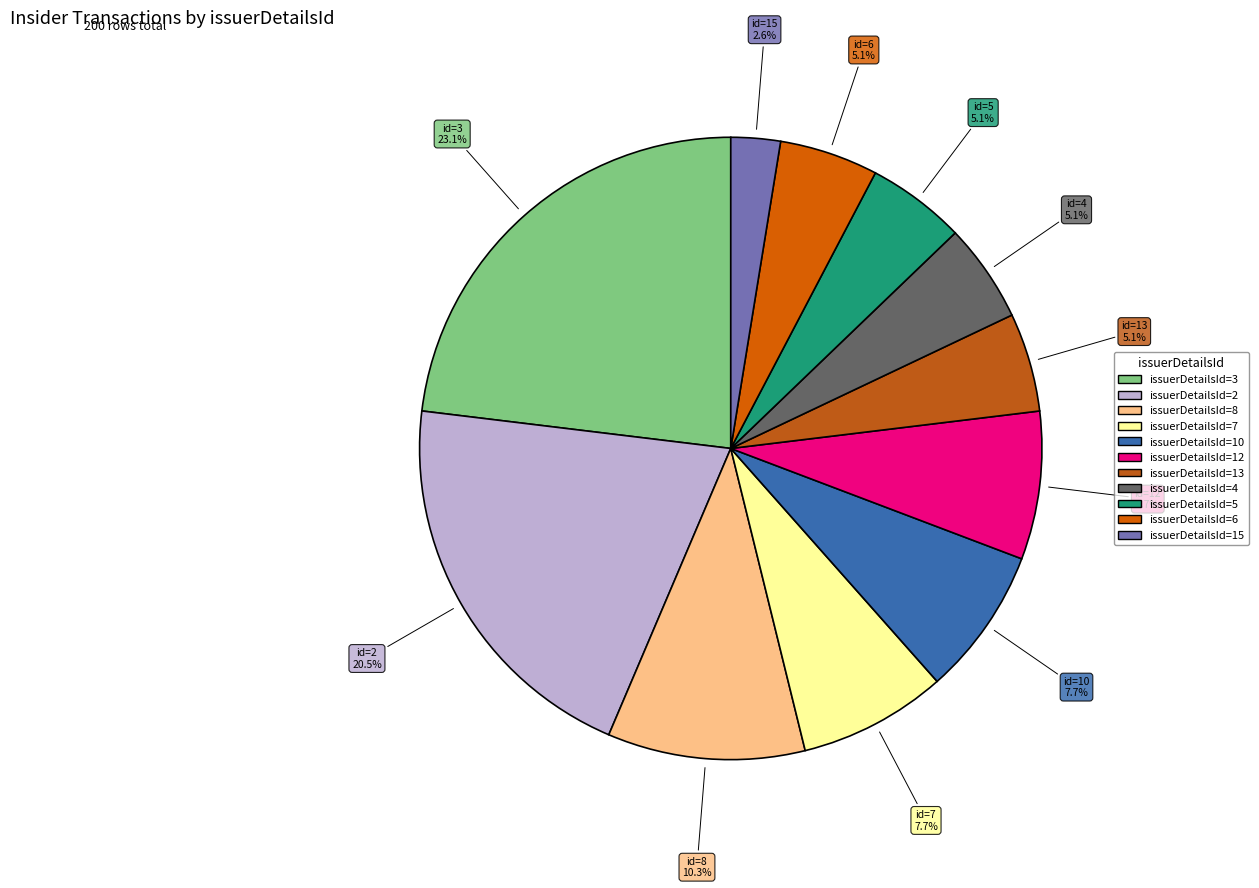

To the nearest percent, what portion does issuerDetailsId=13 represent?

5%